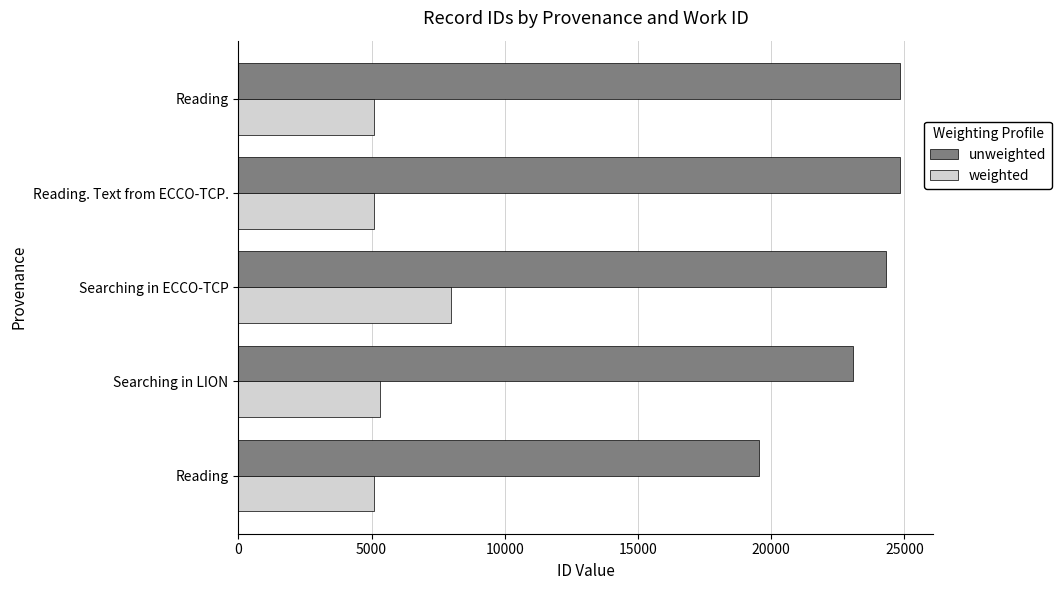

Reading left to right, list all the values displayed in this chart.

unweighted: 19550	23063	24292	24818	24848
weighted: 5088	5301	7982	5088	5088